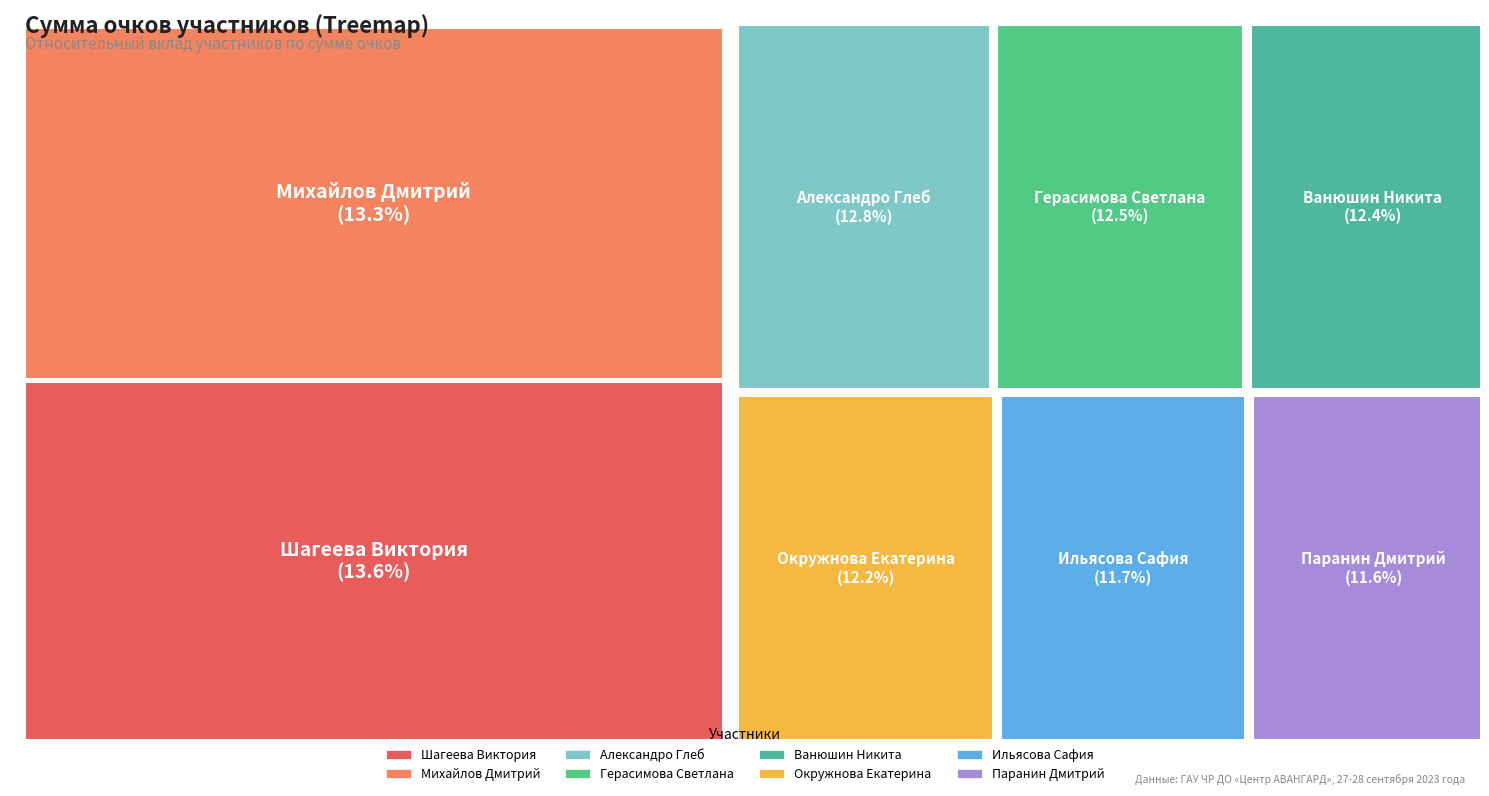

What is the total percentage of Паранин Дмитрий and Шагеева Виктория?

25.2%